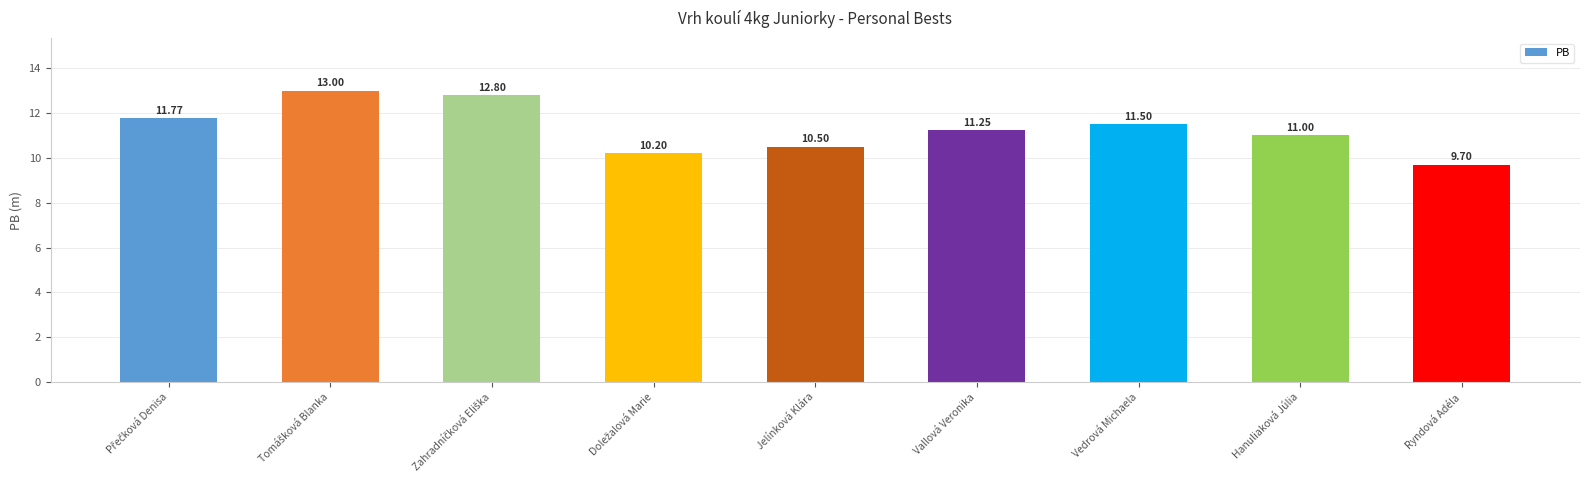

At which label is the value closest to 11?

Hanuliaková Júlia